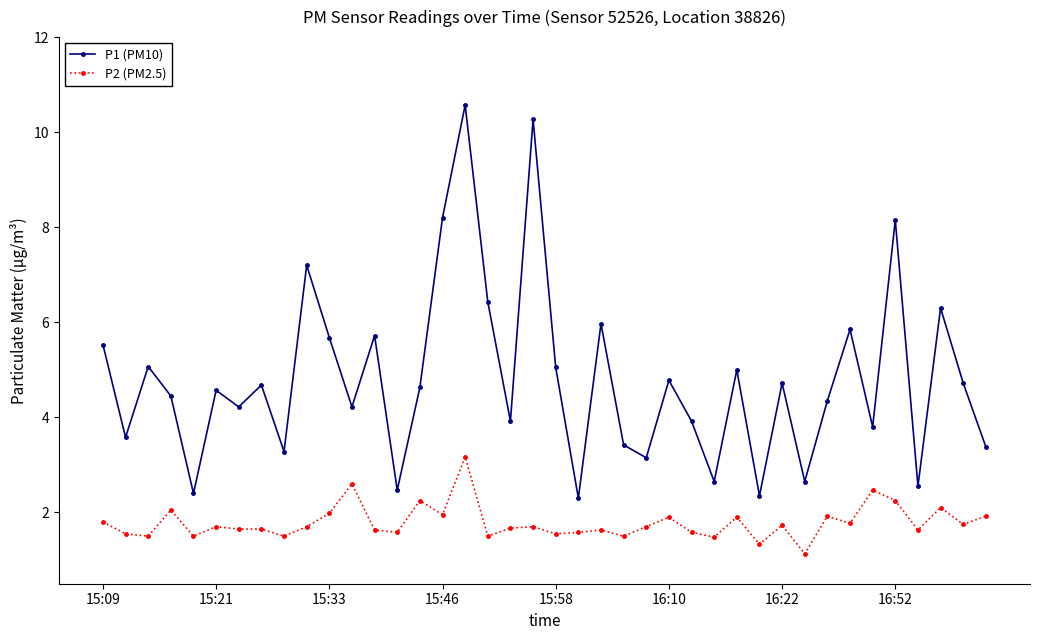

How many interior local valleys does the P1 (PM10) series have?

14